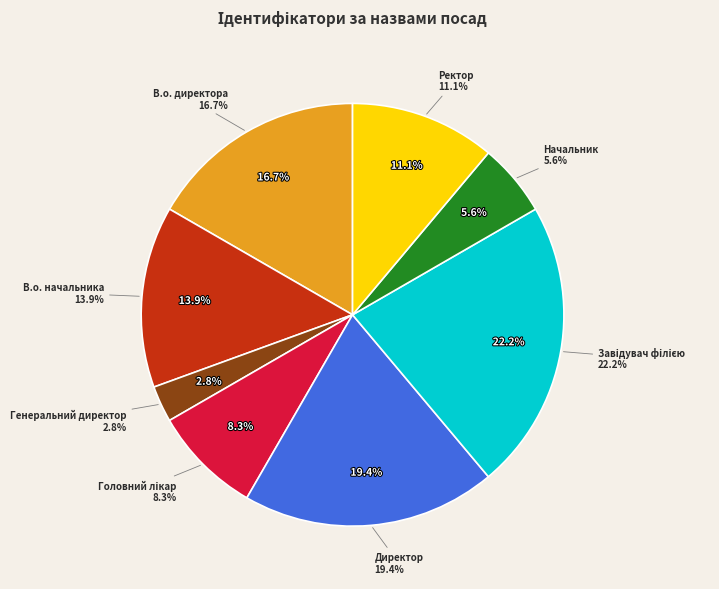

Which slice is the smallest?

Генеральний директор